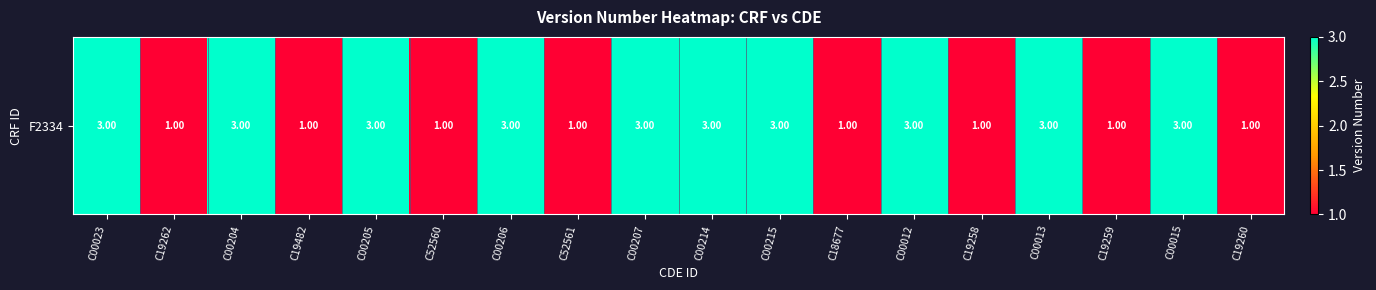

At which category does the chart reach its peak across all series?

C00023